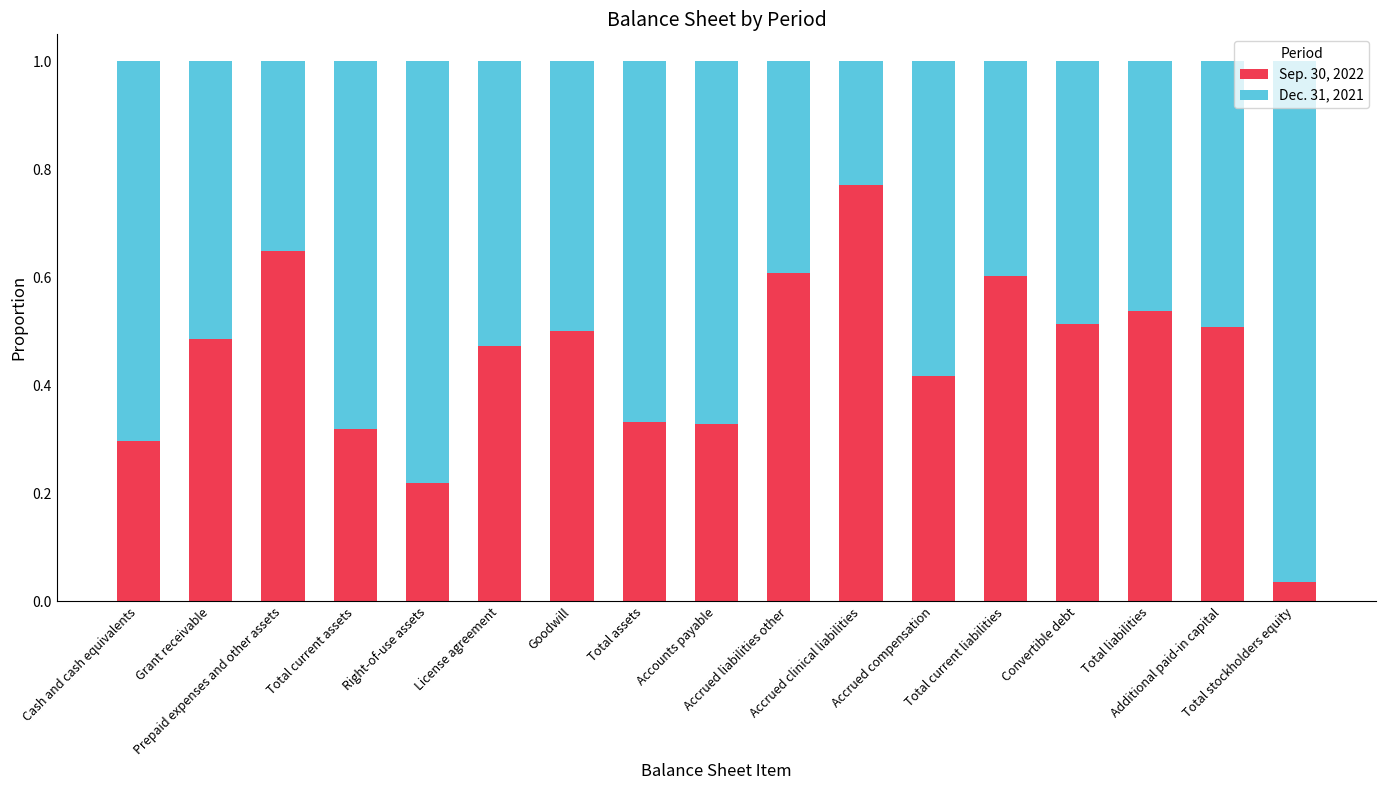

True or false: Sep. 30, 2022 has a value of 0.4 at Accrued compensation.

True